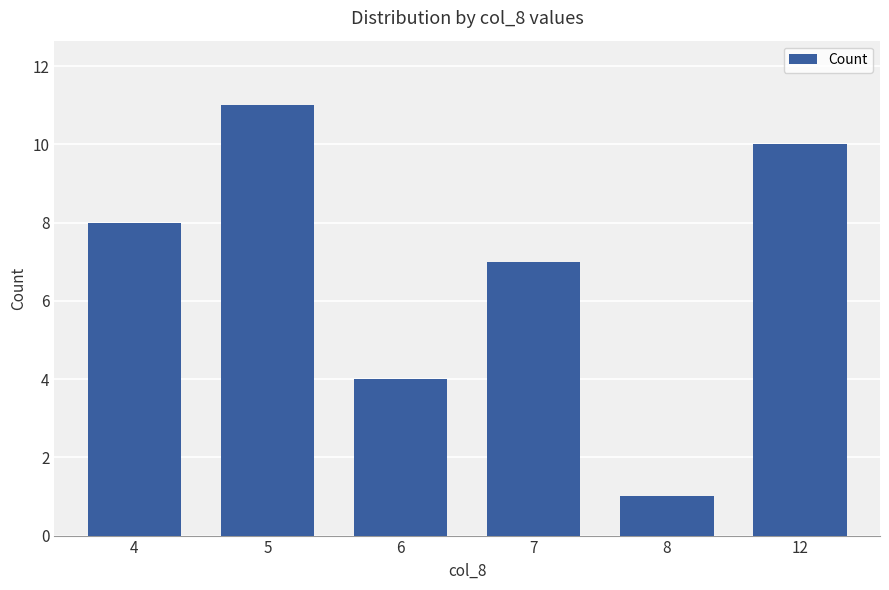

Reading right to left, list all the values displayed in this chart.

10	1	7	4	11	8